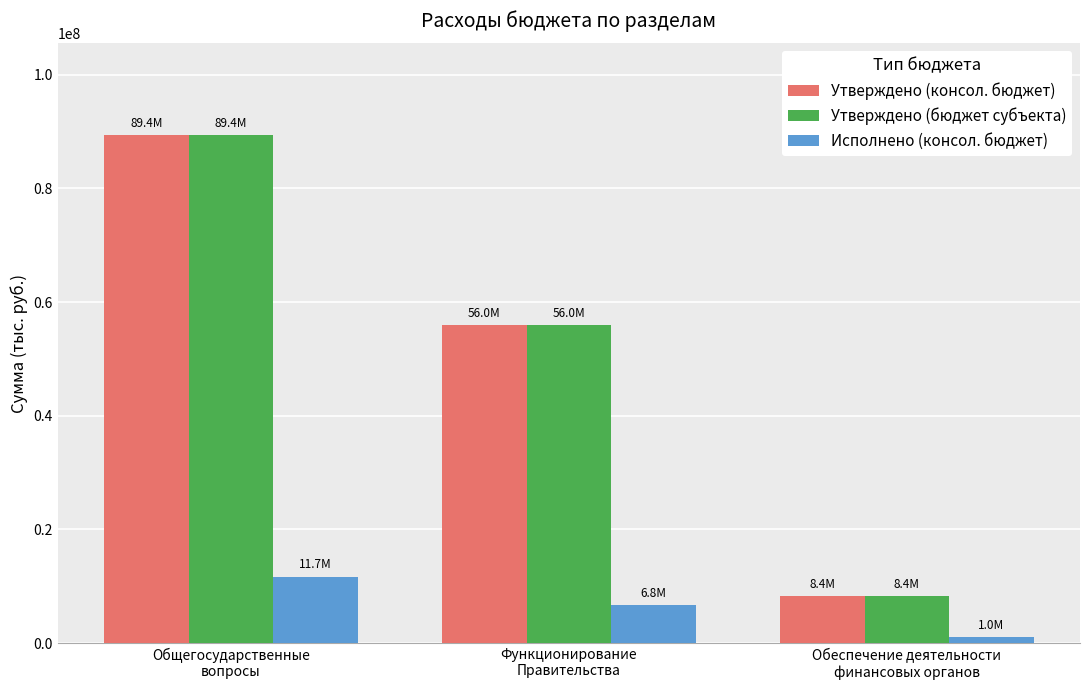

Which category has the highest value in the Исполнено (консол. бюджет) series?

Общегосударственные
вопросы